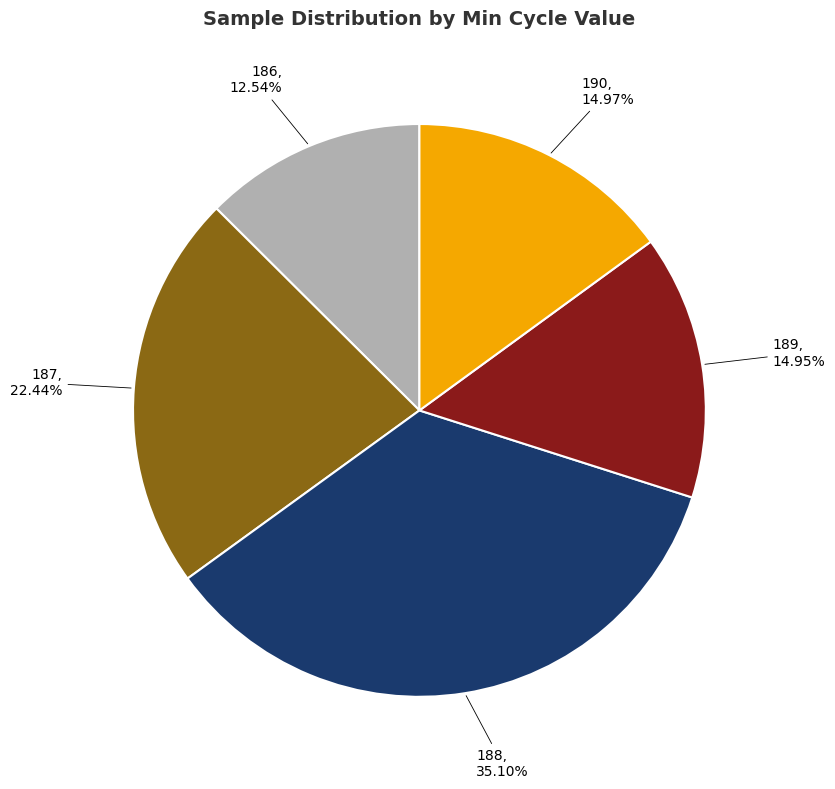

How many segments does this pie chart have?

5